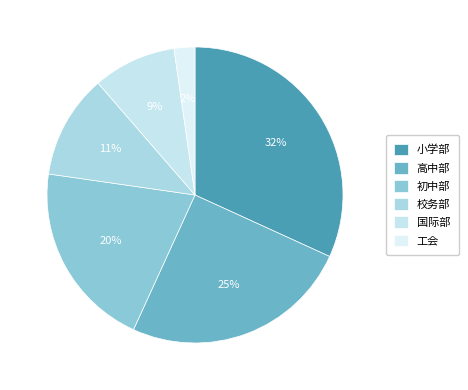

How many segments does this pie chart have?

6